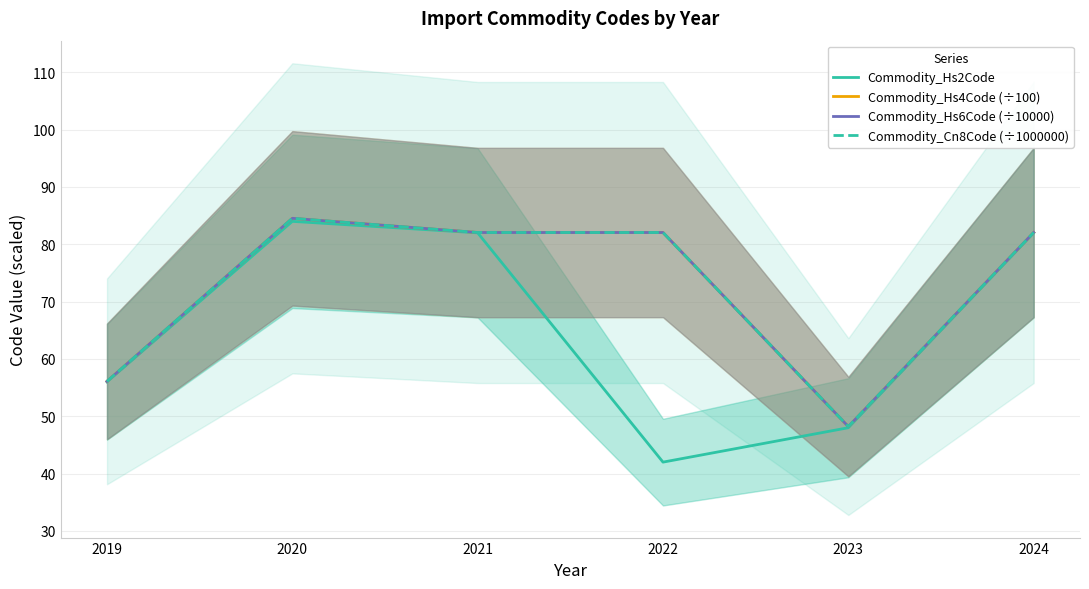

At which label is Commodity_Hs6Code (÷10000) closest to 66?

2019